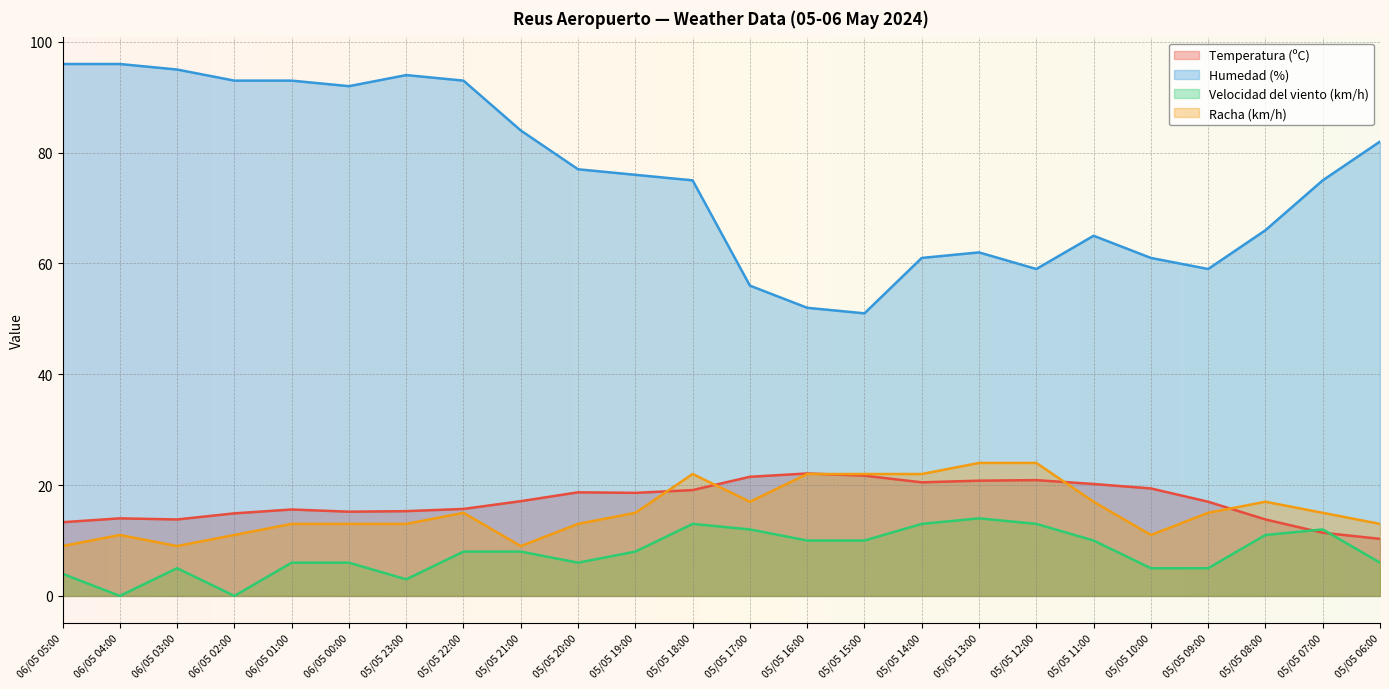

Where does the Racha (km/h) series first go above 15?

05/05 18:00